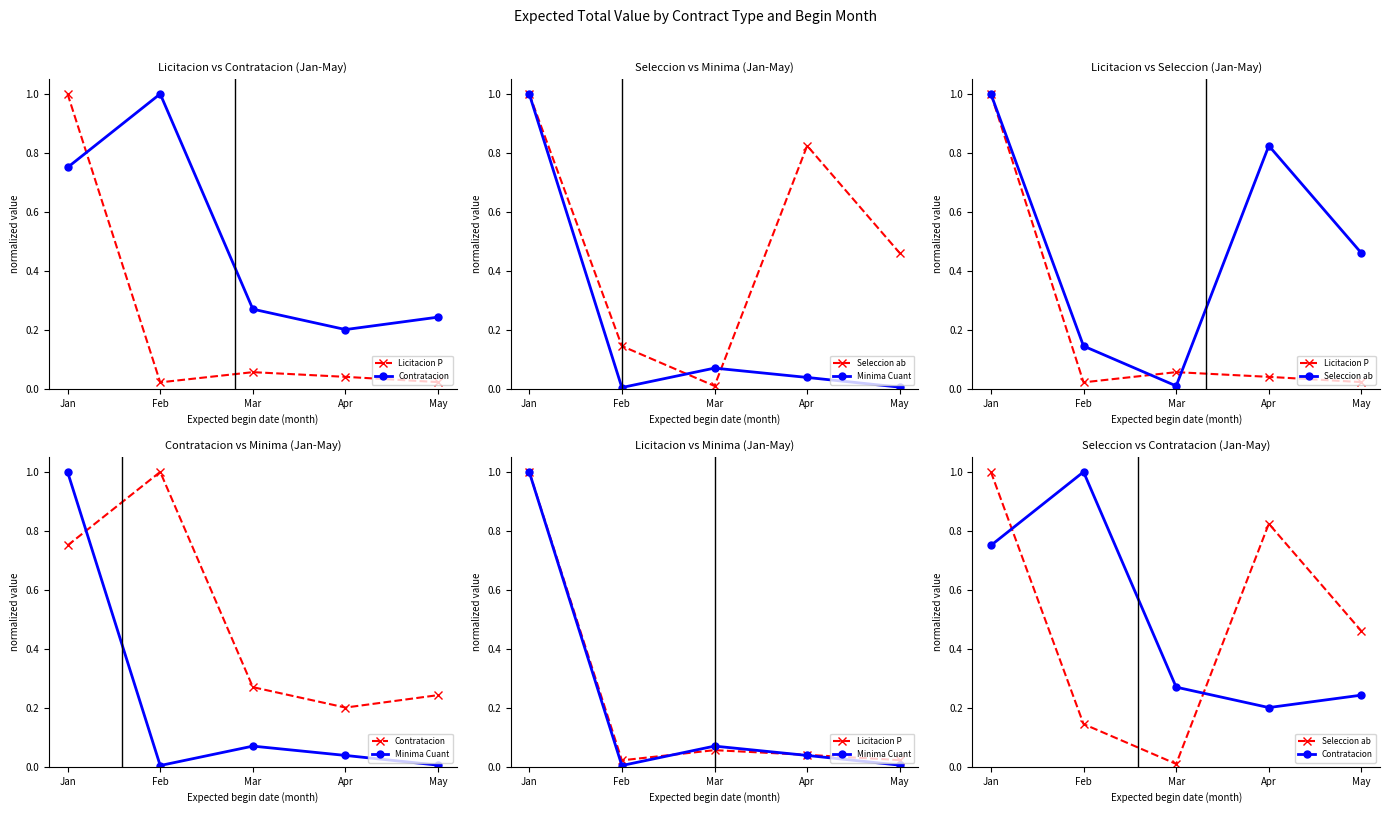

Where is Minima Cuant nearest to the value 0?

Feb